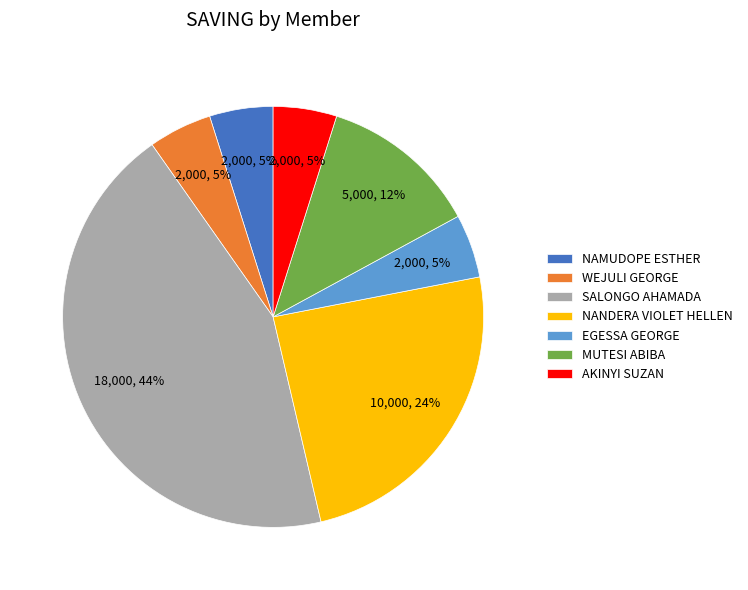

To the nearest percent, what portion does NANDERA VIOLET HELLEN represent?

24%